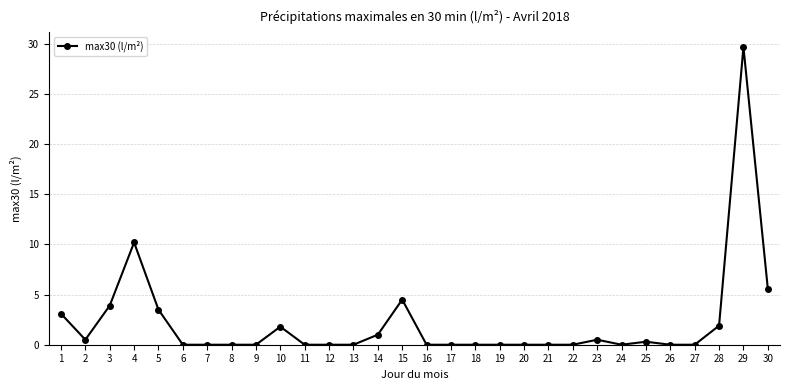

How many lines are shown in the chart?

1